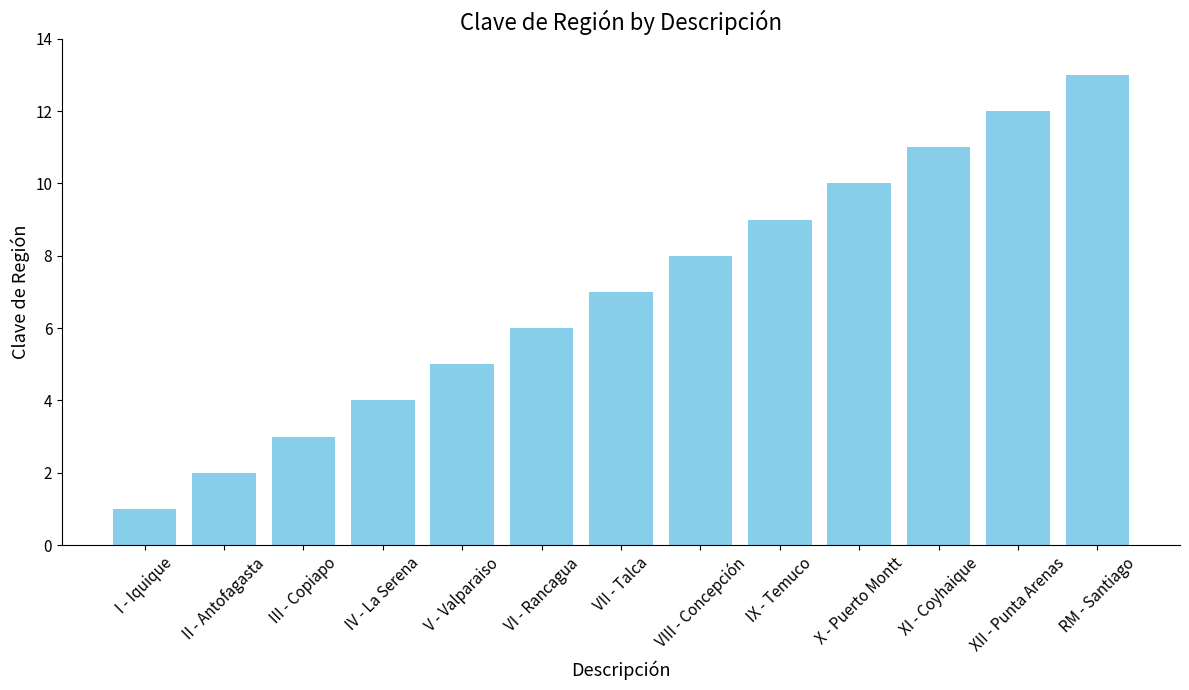

Reading right to left, extract all data points from this chart.

13	12	11	10	9	8	7	6	5	4	3	2	1